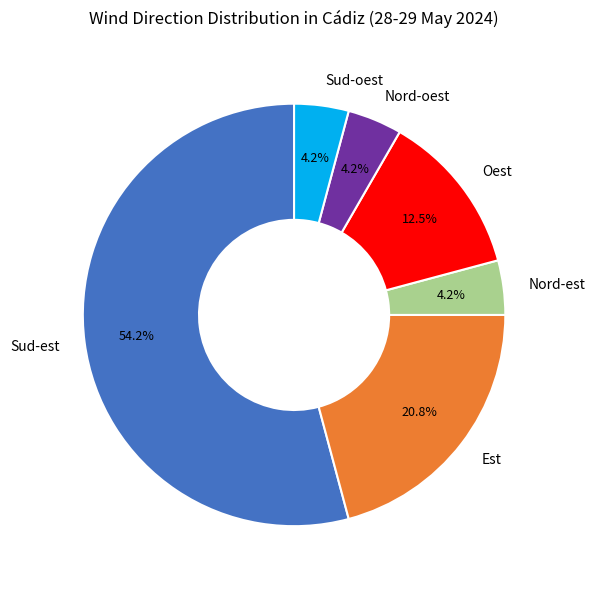

What percentage is the Nord-est slice, to the nearest percent?

4%